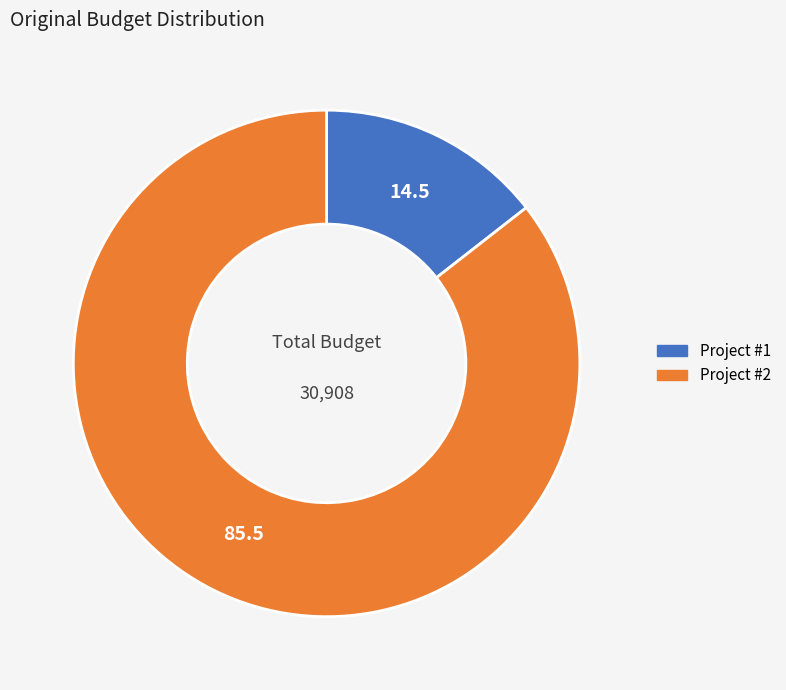

Which has a higher value, Project #1 or Project #2?

Project #2